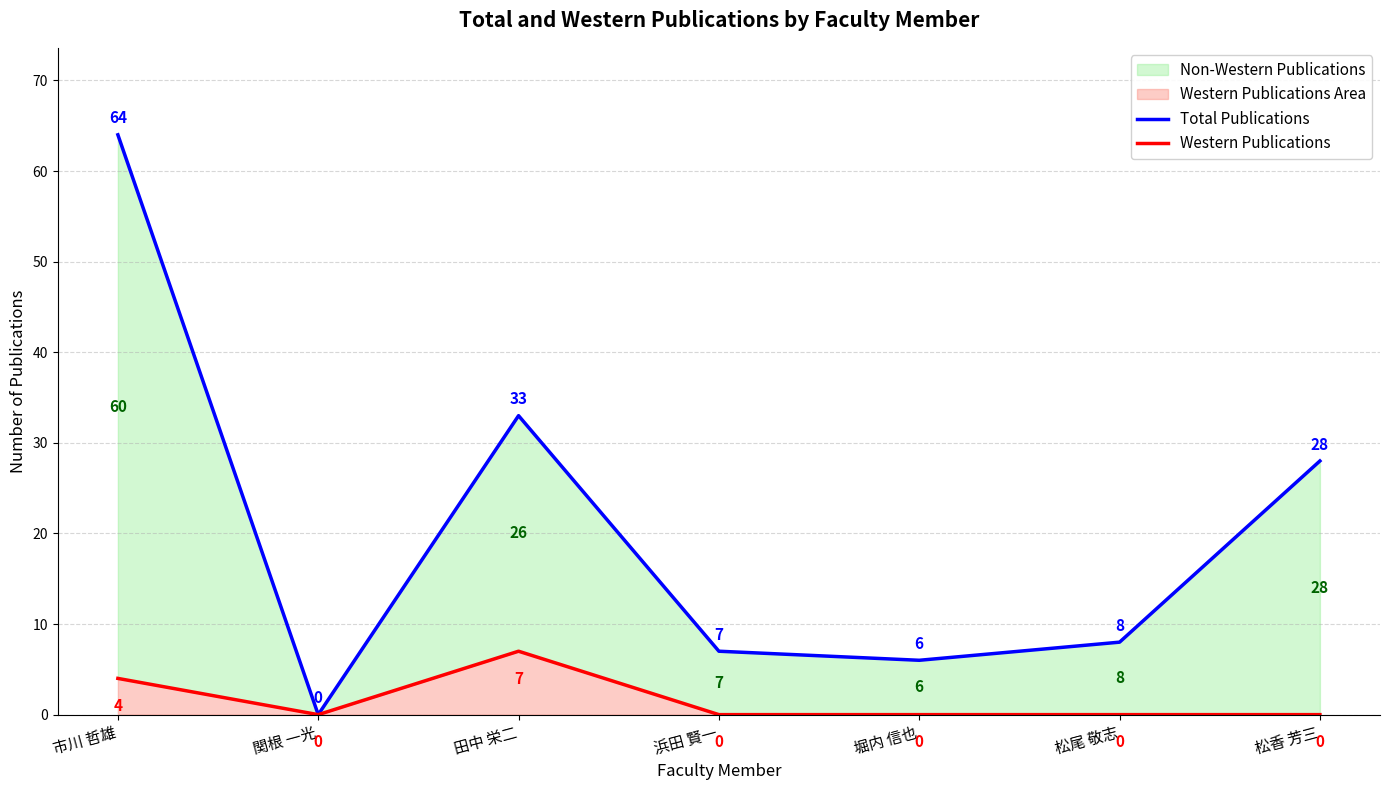

Is the value of Total Publications at 松尾 敬志 greater than the value of Western Publications at 堀内 信也?

Yes